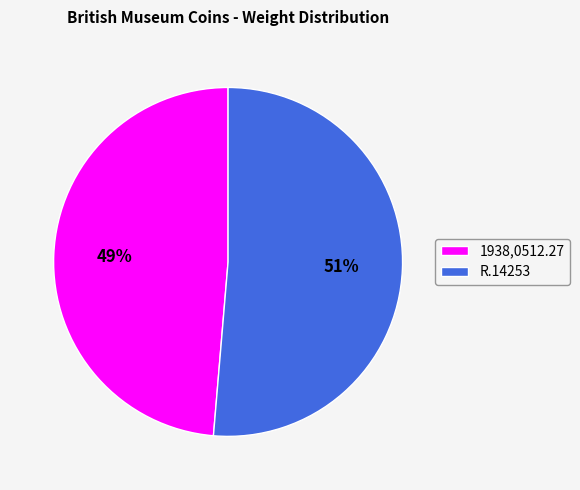

The R.14253 slice represents 63% of the pie. True or false?

False